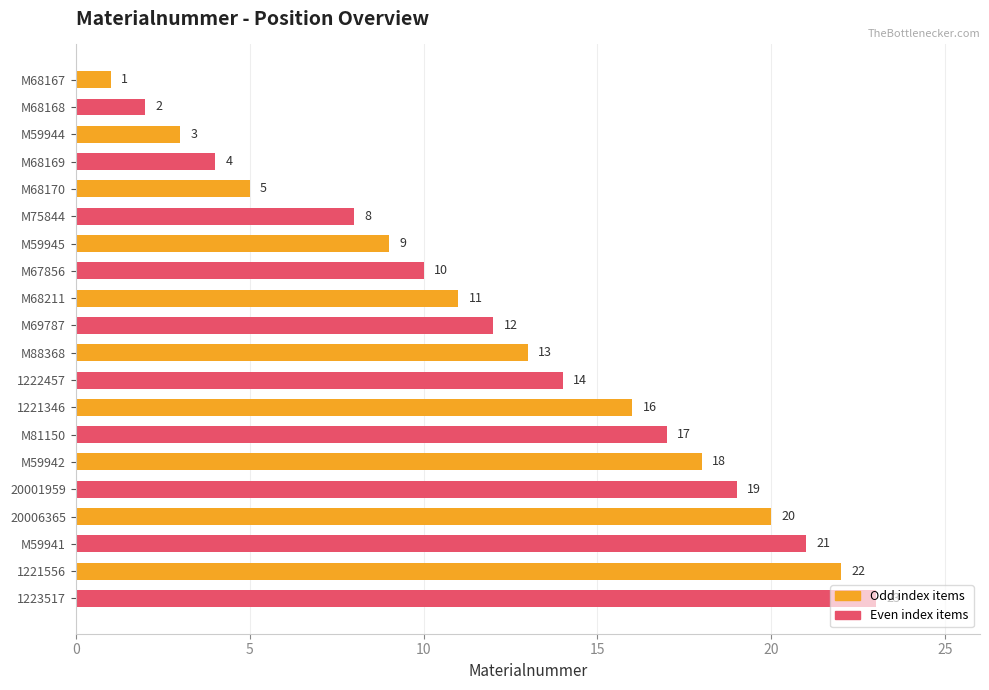

Which label corresponds to the largest value in the chart?

1223517